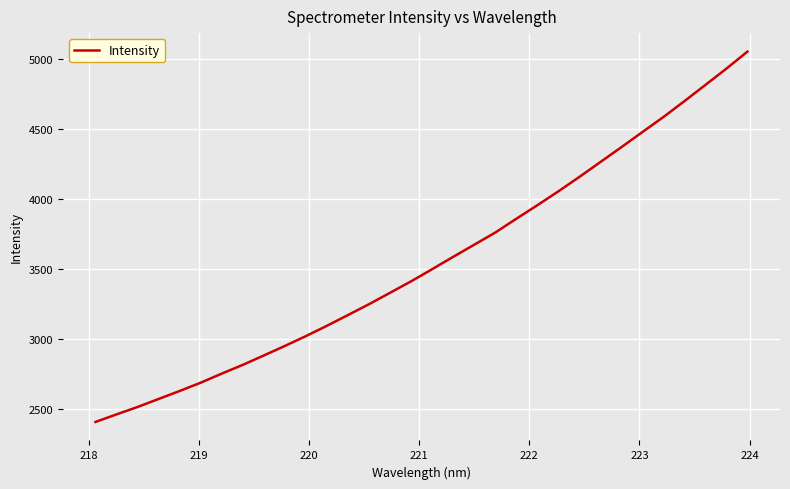

What is the smallest value displayed?

2405.9